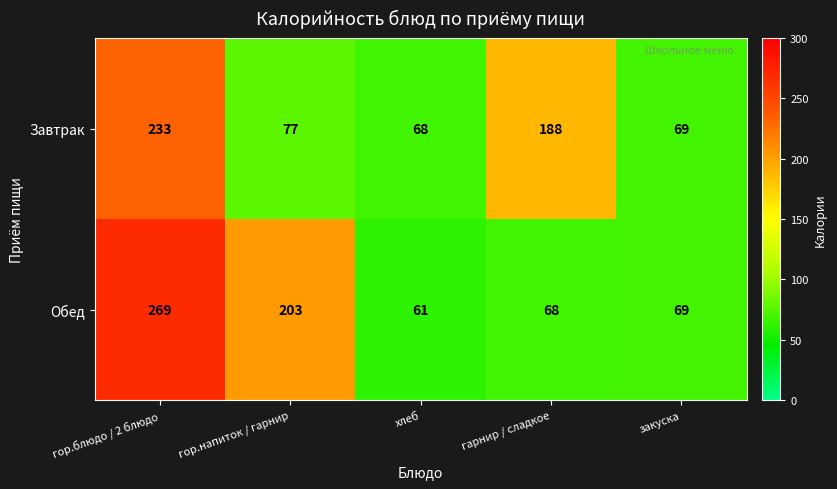

Between гор.блюдо / 2 блюдо and гарнир / сладкое, which series saw the biggest shift?

Обед